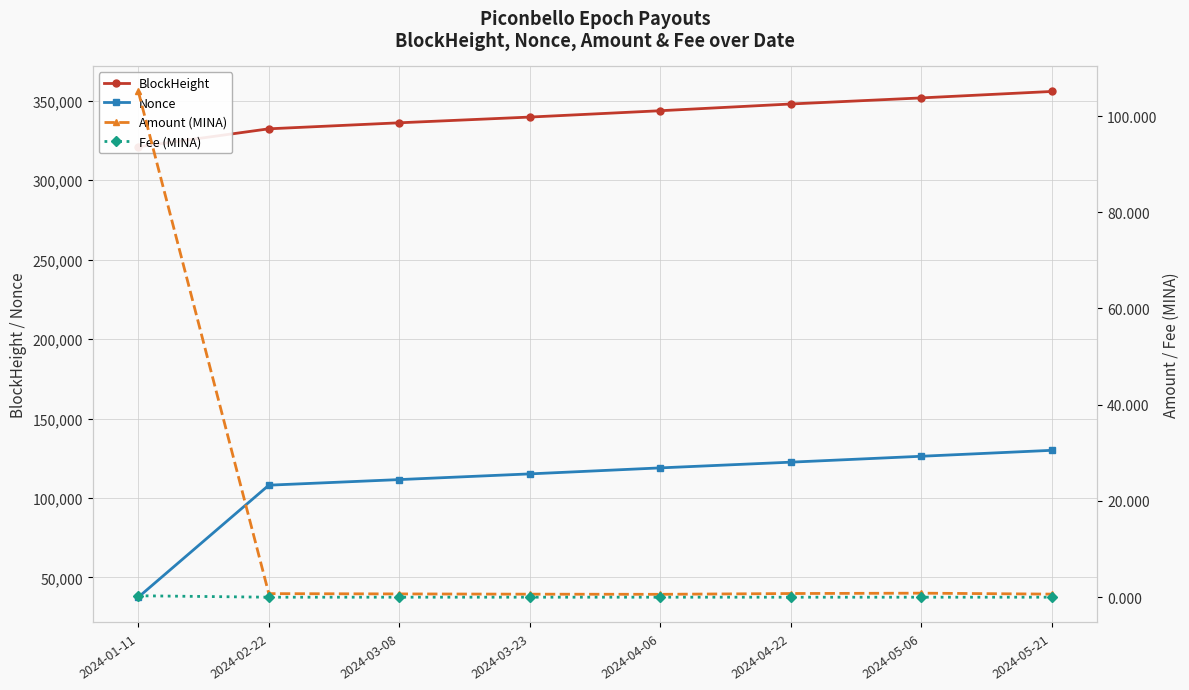

At which label is Nonce closest to 83794?

2024-02-22